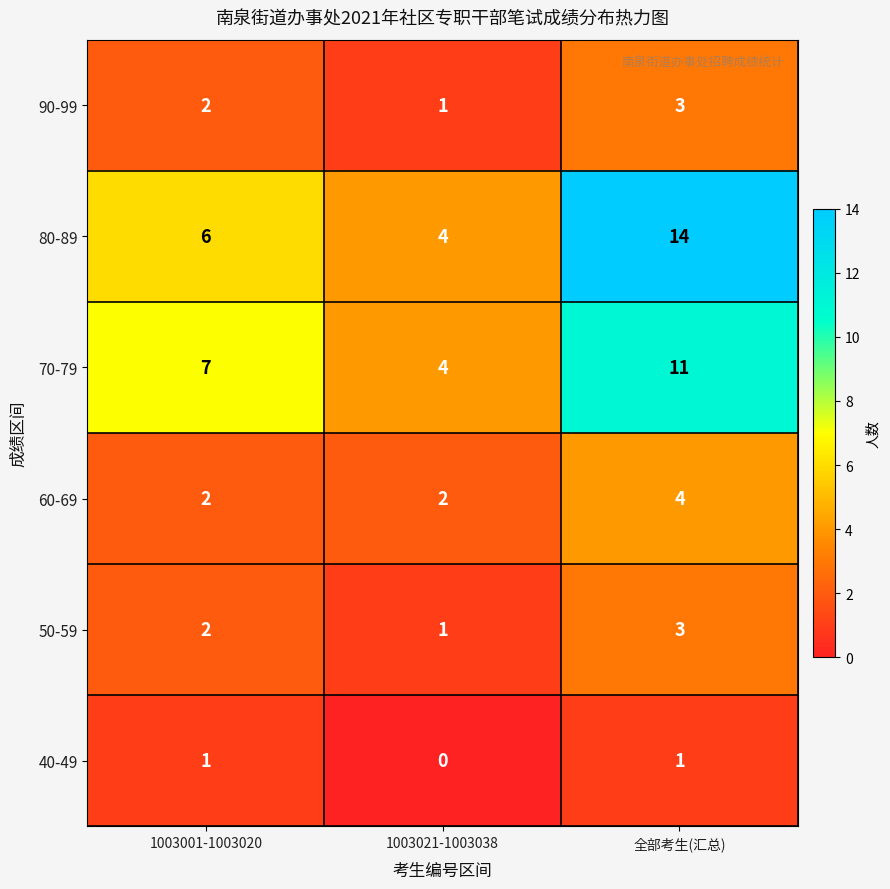

At which category is the sum across all series the highest?

全部考生(汇总)